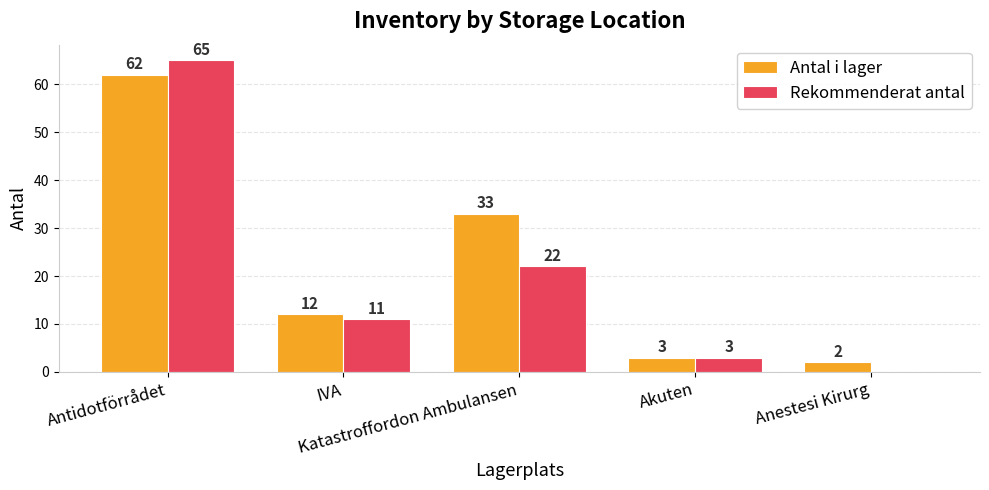

What is the maximum value for Rekommenderat antal?

65